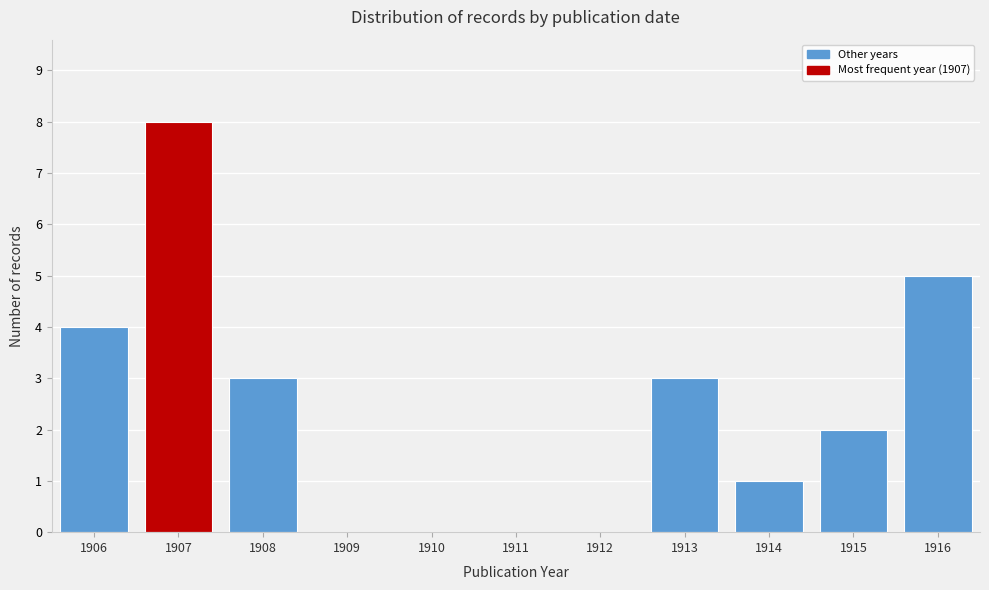

Reading left to right, extract all data points from this chart.

1906=4	1907=8	1908=3	1909=0	1910=0	1911=0	1912=0	1913=3	1914=1	1915=2	1916=5